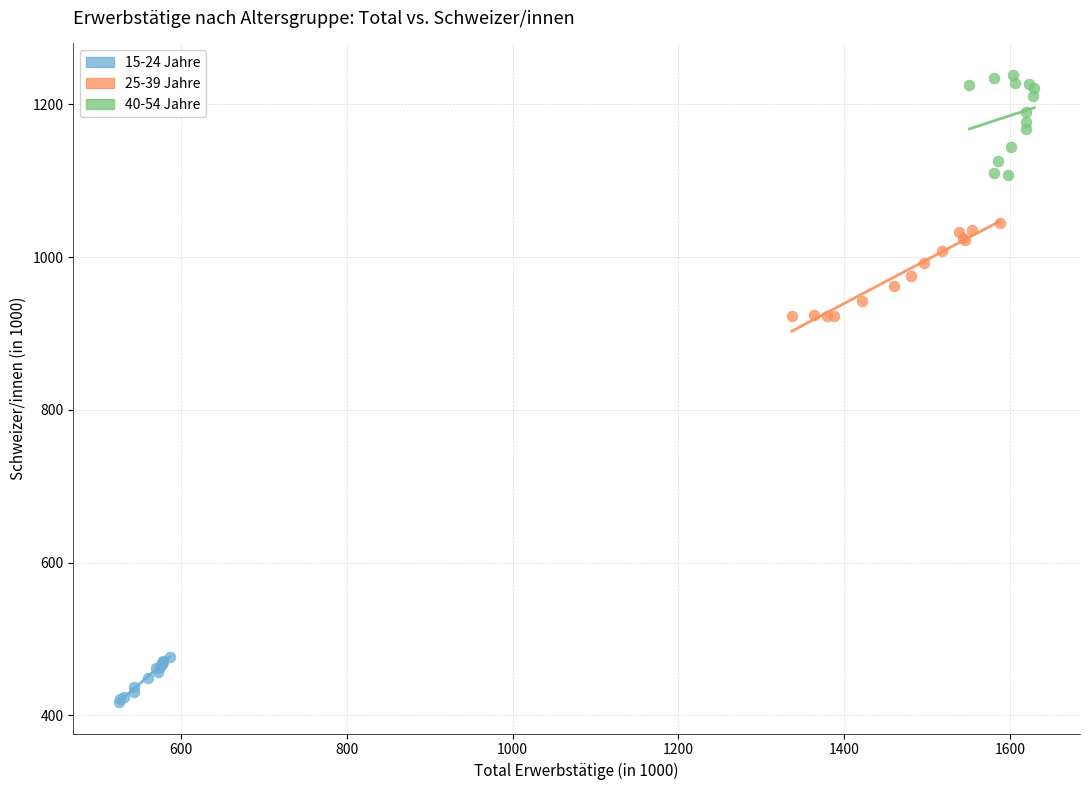

Which series contains the highest Y value?

40-54 Jahre